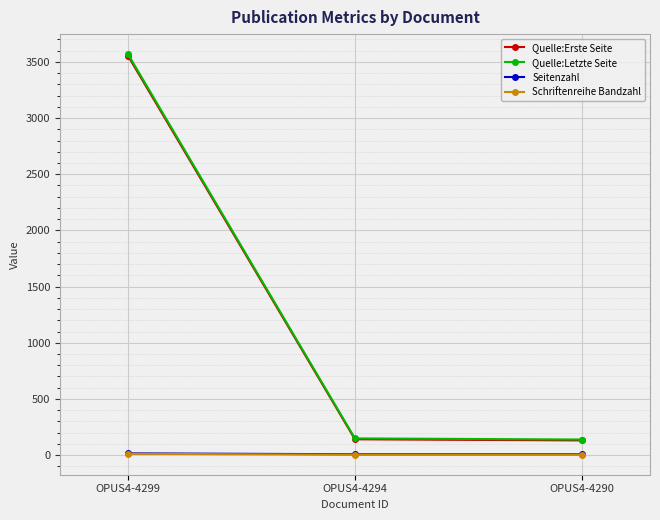

At which category is the sum across all series the highest?

OPUS4-4299